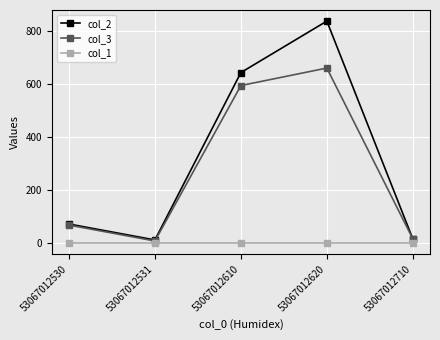

Rank the series by their maximum value, from lowest to highest.

col_1, col_3, col_2